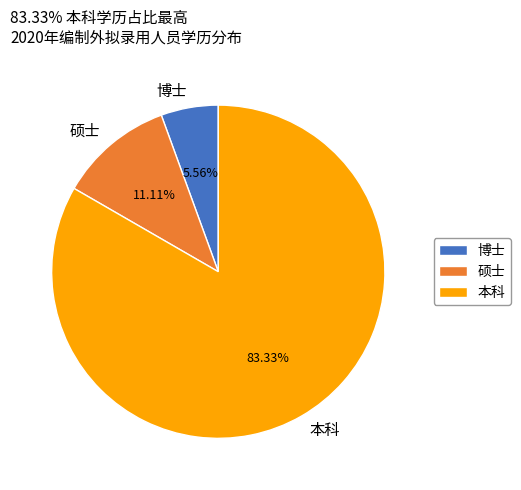

To the nearest percent, what is the difference between the largest and smallest slice percentages?

78%